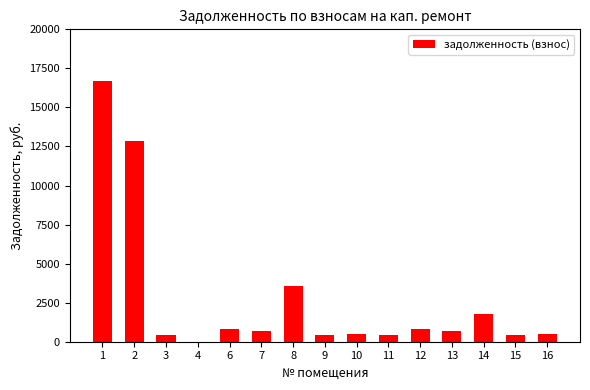

True or false: the data shows 4703.3 at 2.

False